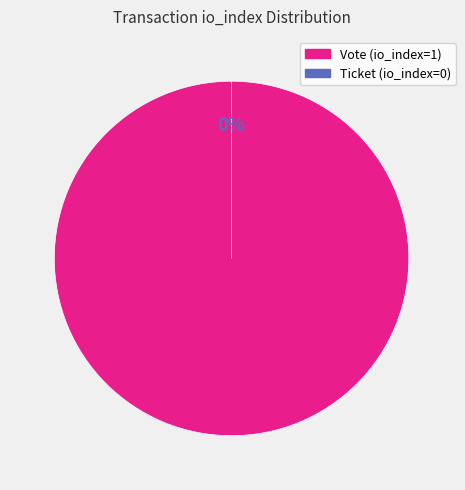

How many slices are in this pie chart?

2